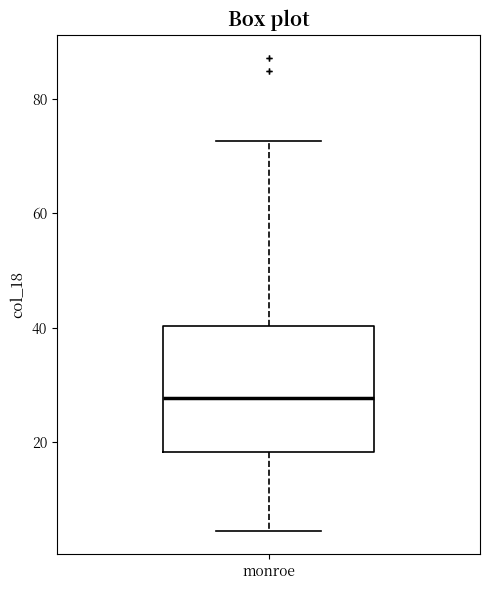

Transcribe this box plot: give where the median line is, the range the box spans, and where the two whiskers end, as read against the y-axis. The values are not printed on the chart, so give them approximately, as read against the axis.

median 28, box 18 to 40, whiskers 4 to 72